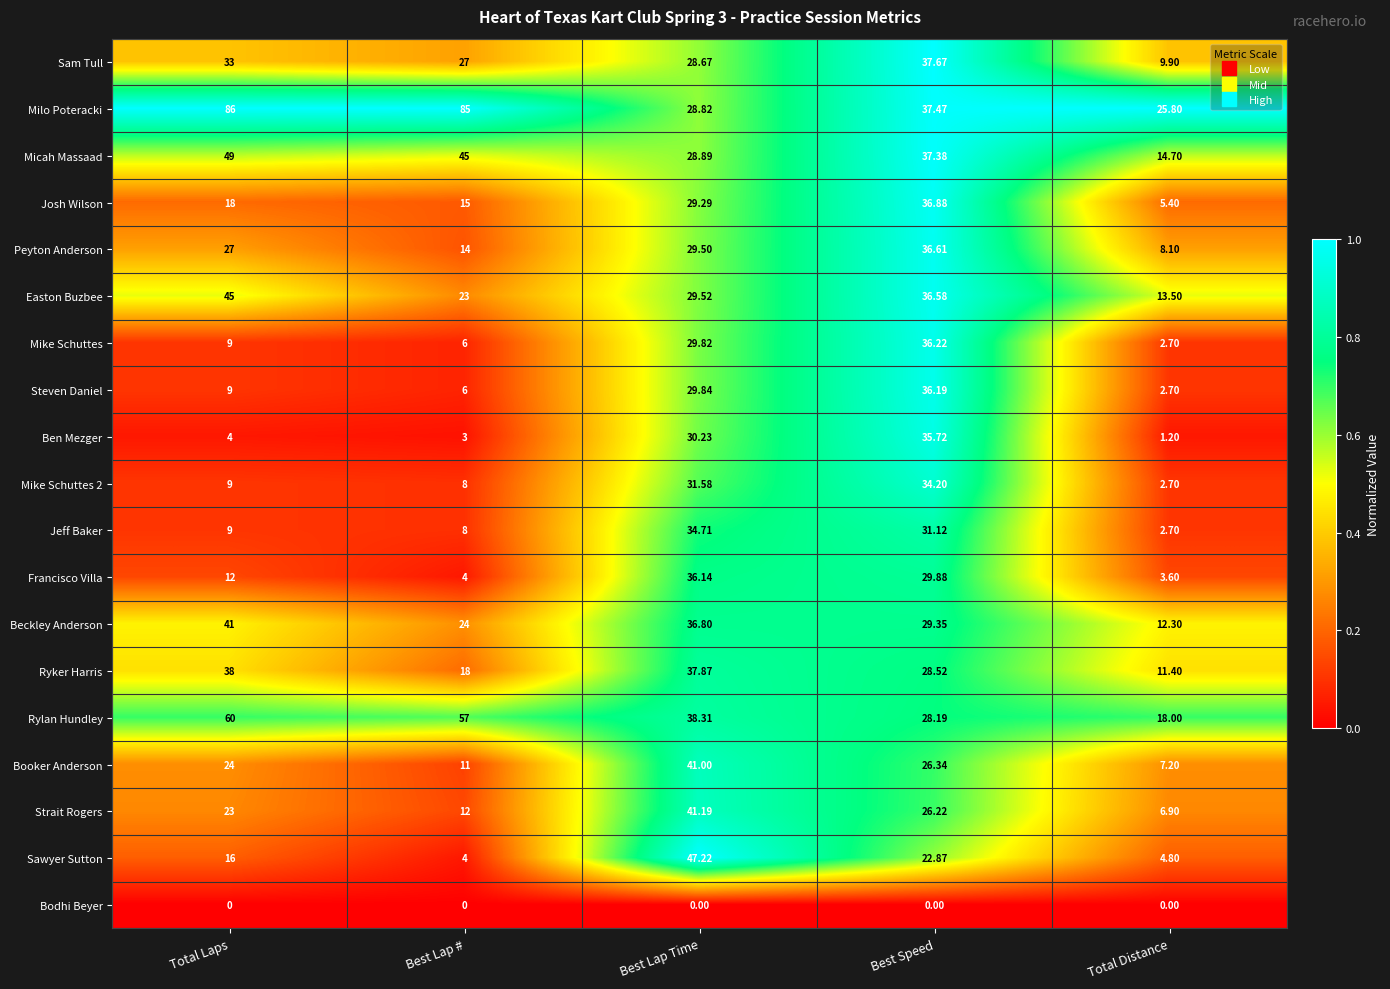

At which label is Easton Buzbee closest to 29?

Best Lap Time